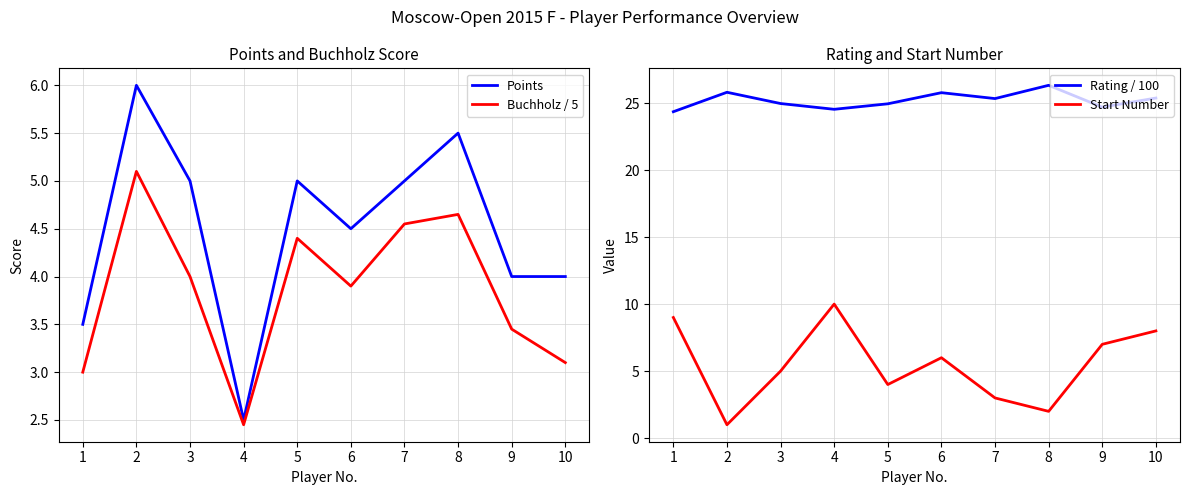

Which series has the widest spread of values?

Start Number